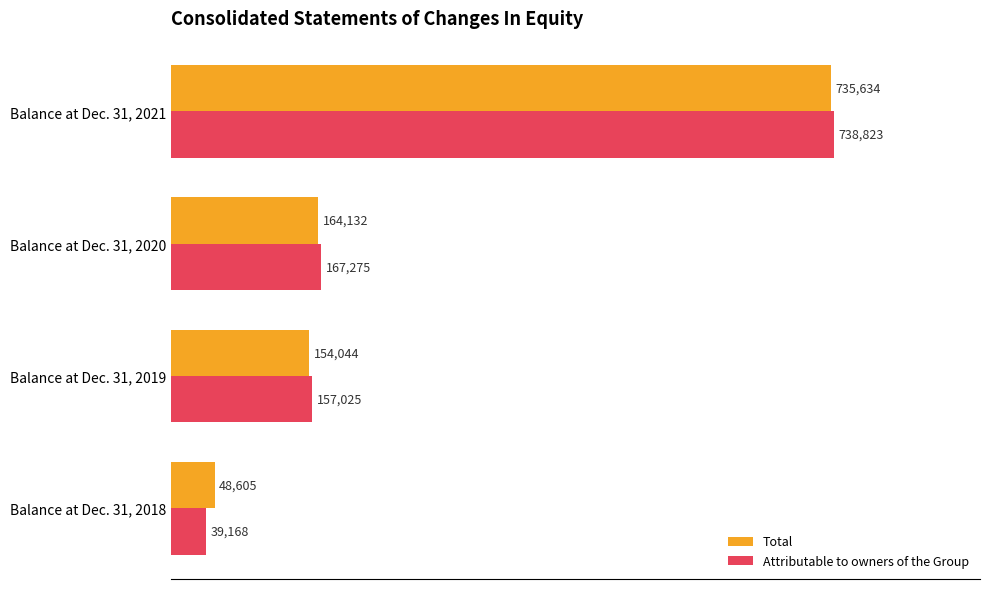

What is the highest value of the Attributable to owners of the Group series?

738823